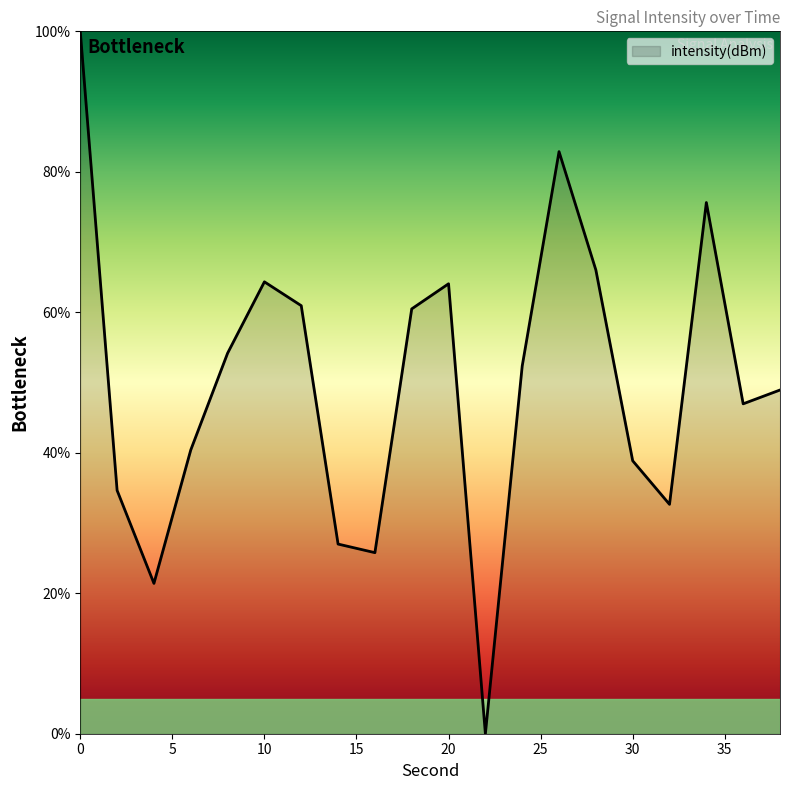

What is the maximum value shown in the chart?

100.0